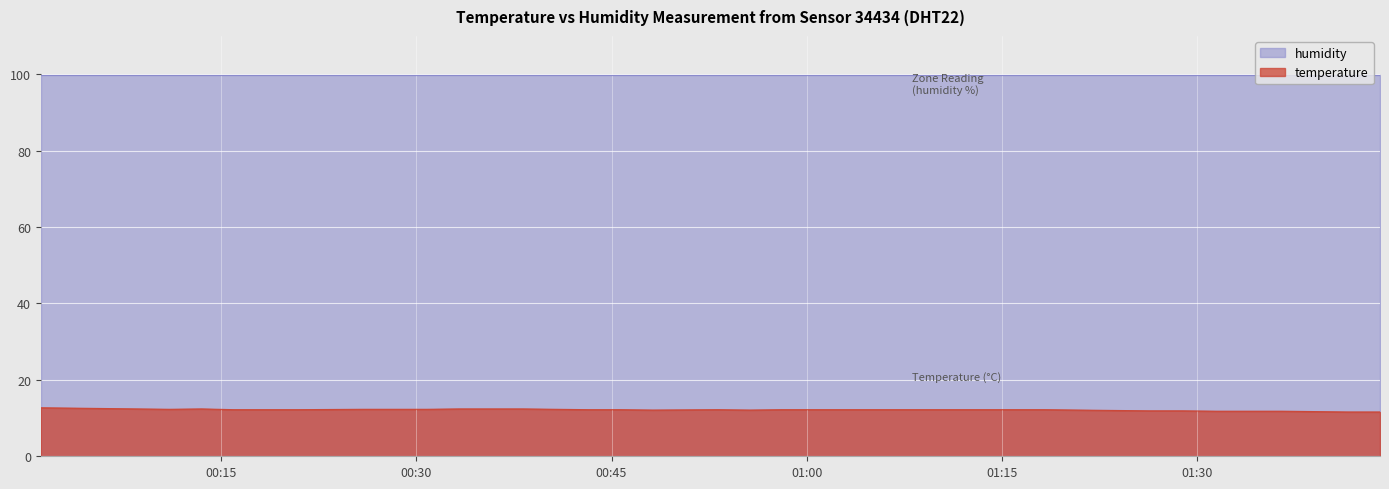

At which category does the chart reach its peak across all series?

00:15